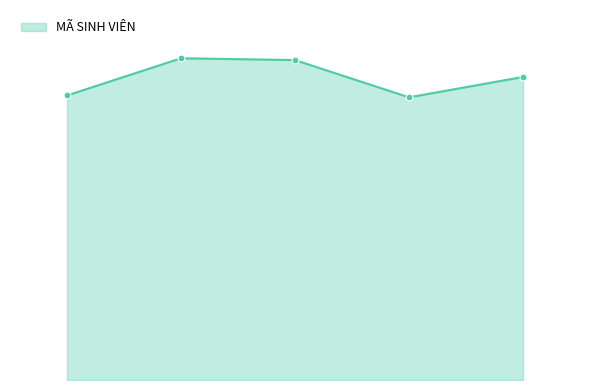

Between 03/04/1983 and 18/08/1993, which is larger?

18/08/1993